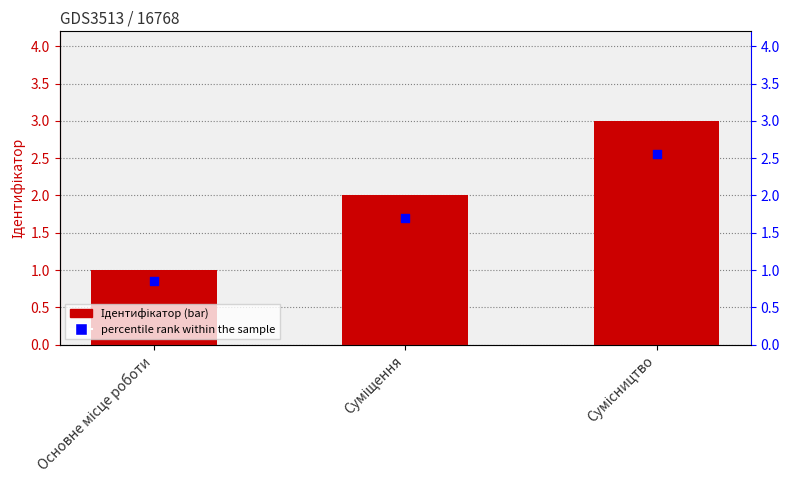

At which category is the sum across all series the highest?

Сумісництво